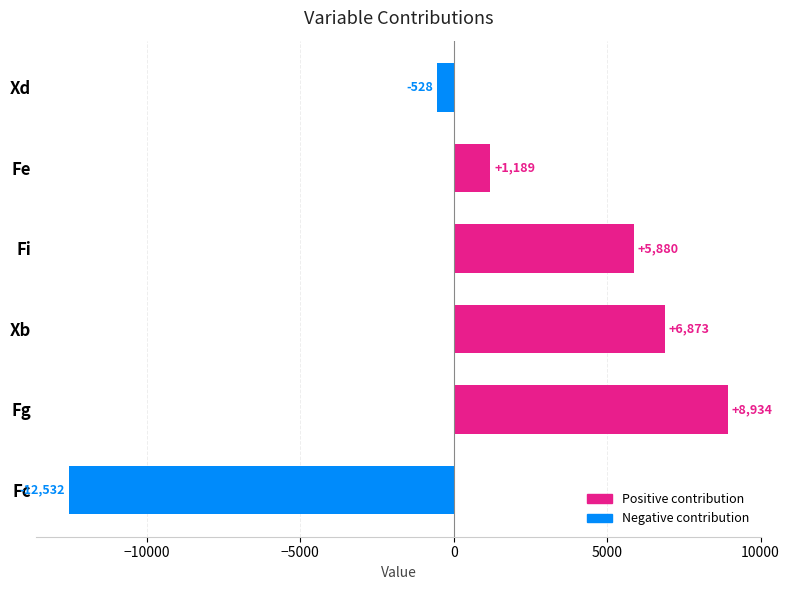

Between Xb and Fg, which is larger?

Fg